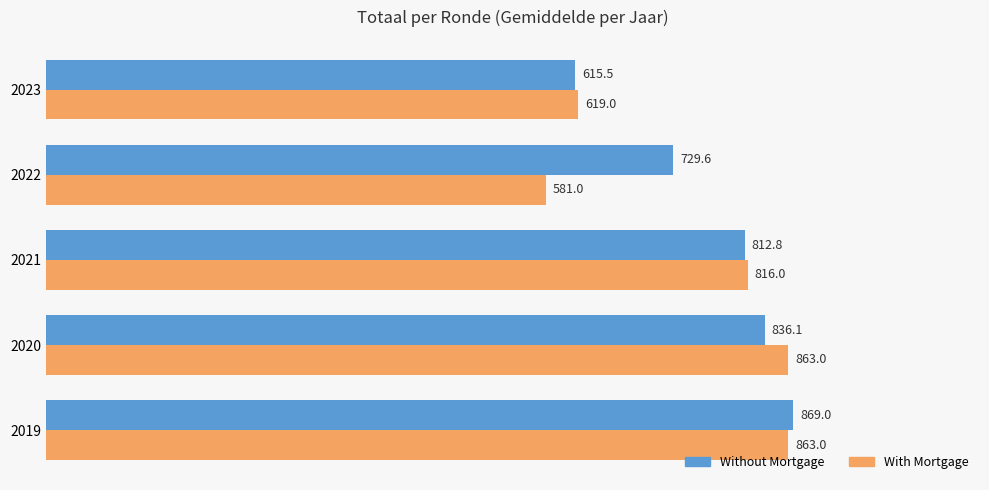

What are all the series names shown in the legend?

Without Mortgage, With Mortgage